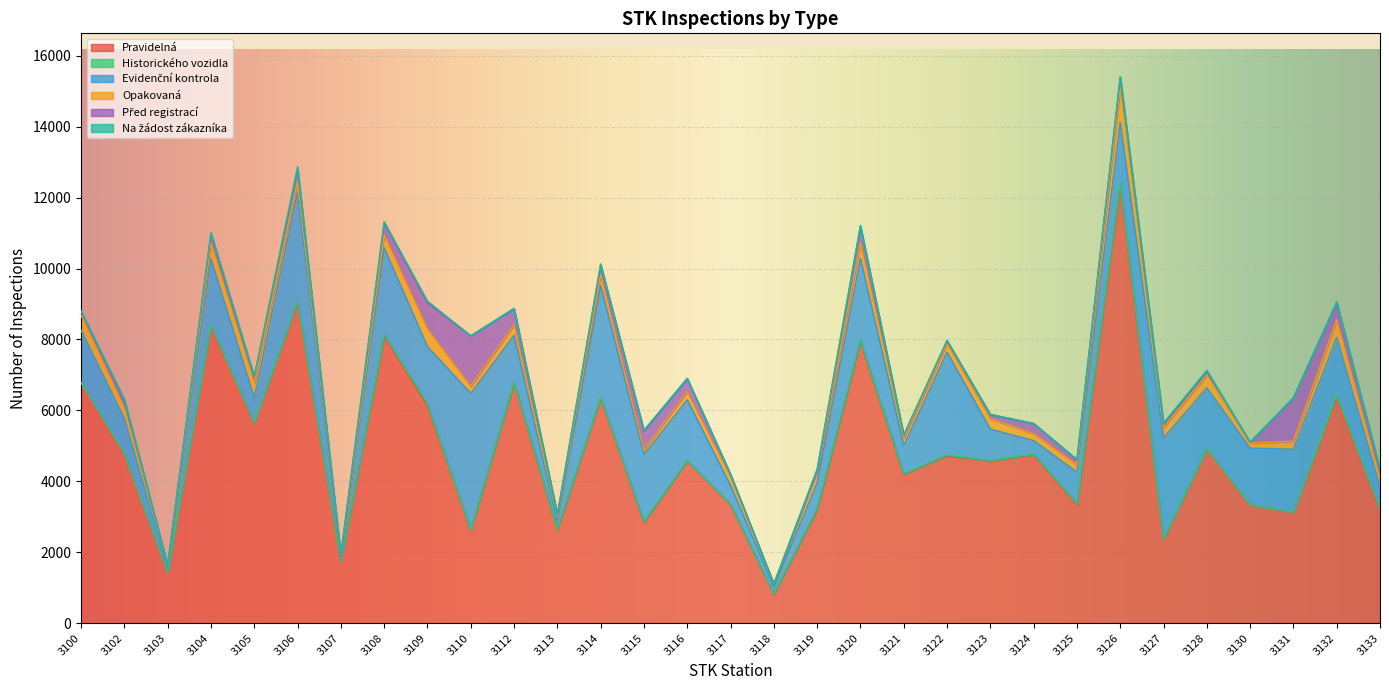

True or false: Na žádost zákazníka and Pravidelná cross at least once.

False